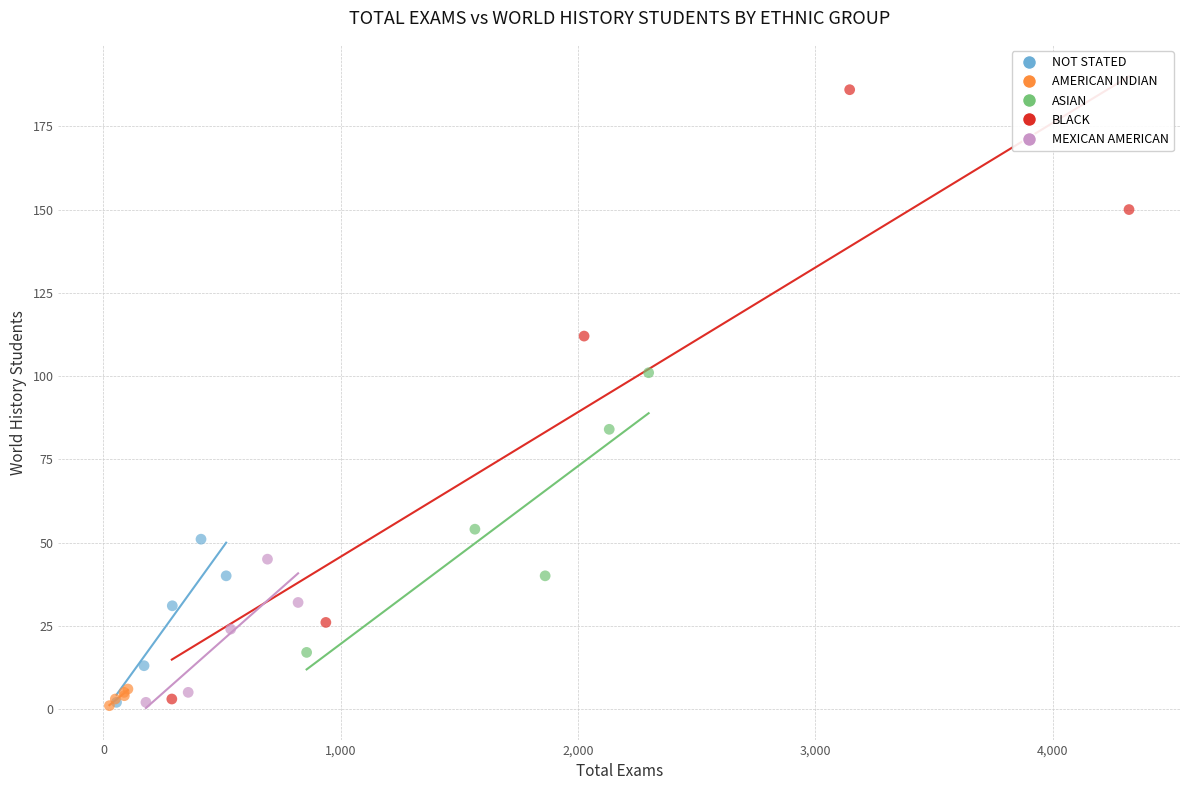

Which series has the largest Y range (max minus min)?

BLACK